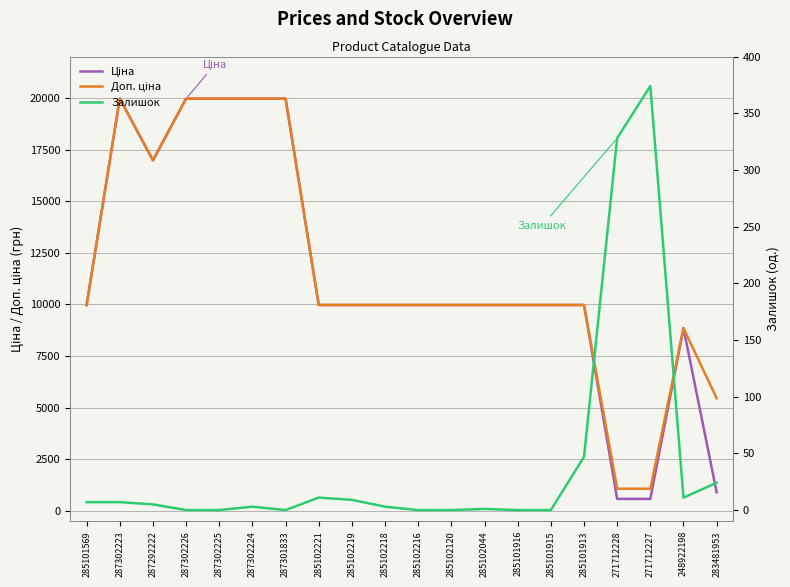

What is the sum of all Ціна values?

227493.9